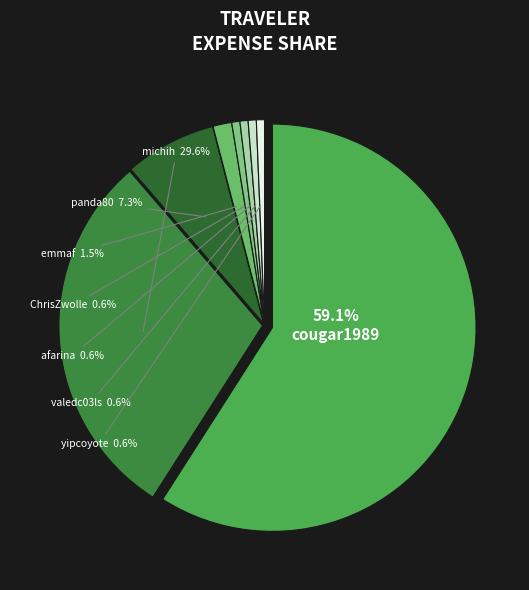

Which category has the biggest portion of the pie?

cougar1989